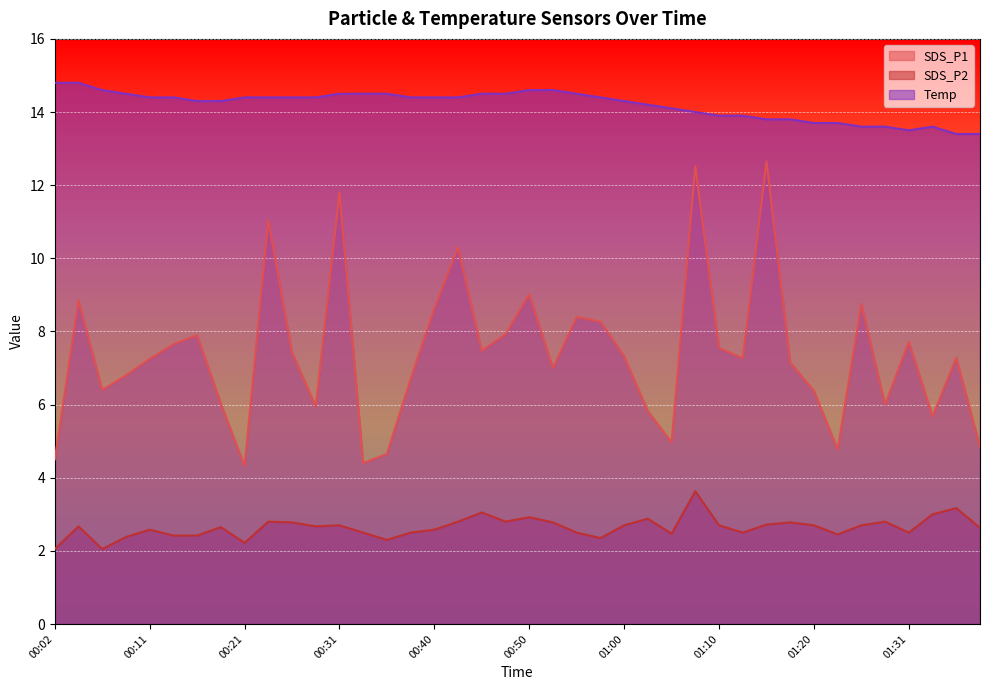

What is the sum of the SDS_P2 values at 00:55 and 01:02?

5.4